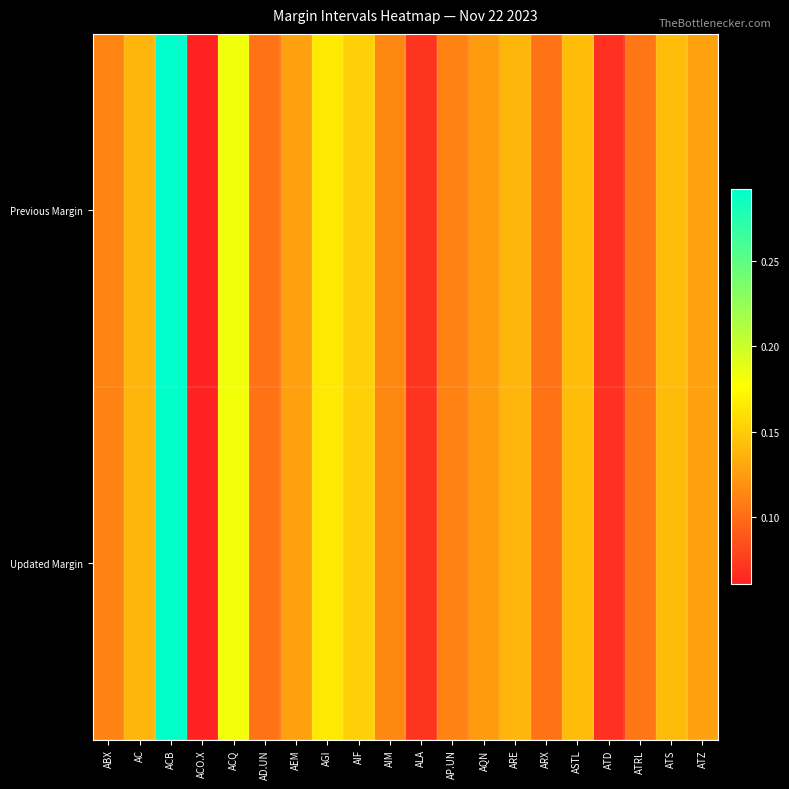

Which category has the highest value across all series?

ACB